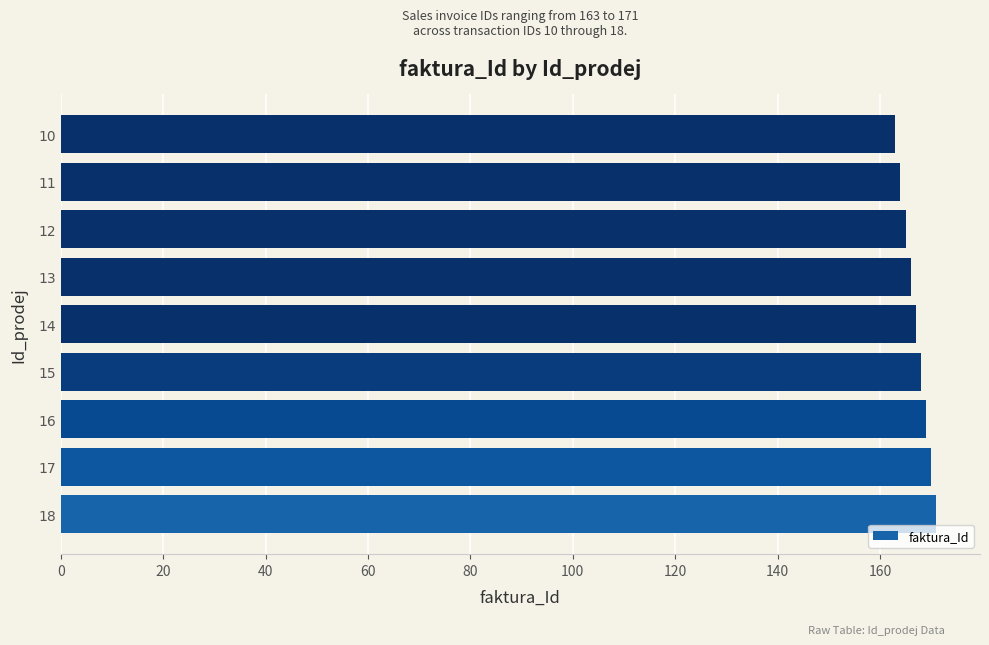

What is the minimum value shown in the chart?

163